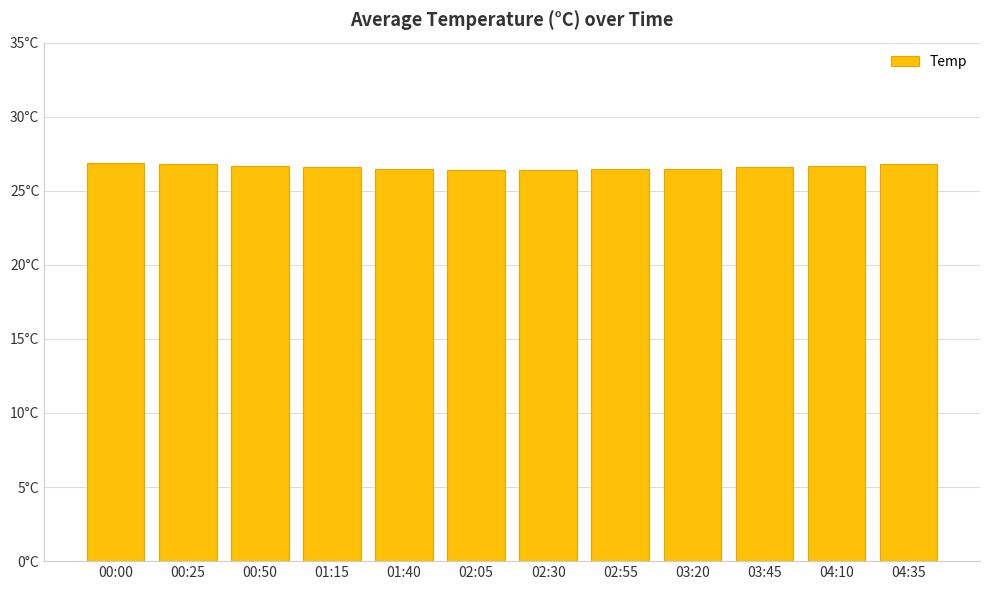

Rank the categories by value from lowest to highest.

02:05, 02:30, 01:40, 02:55, 03:20, 01:15, 03:45, 00:50, 04:10, 00:25, 04:35, 00:00